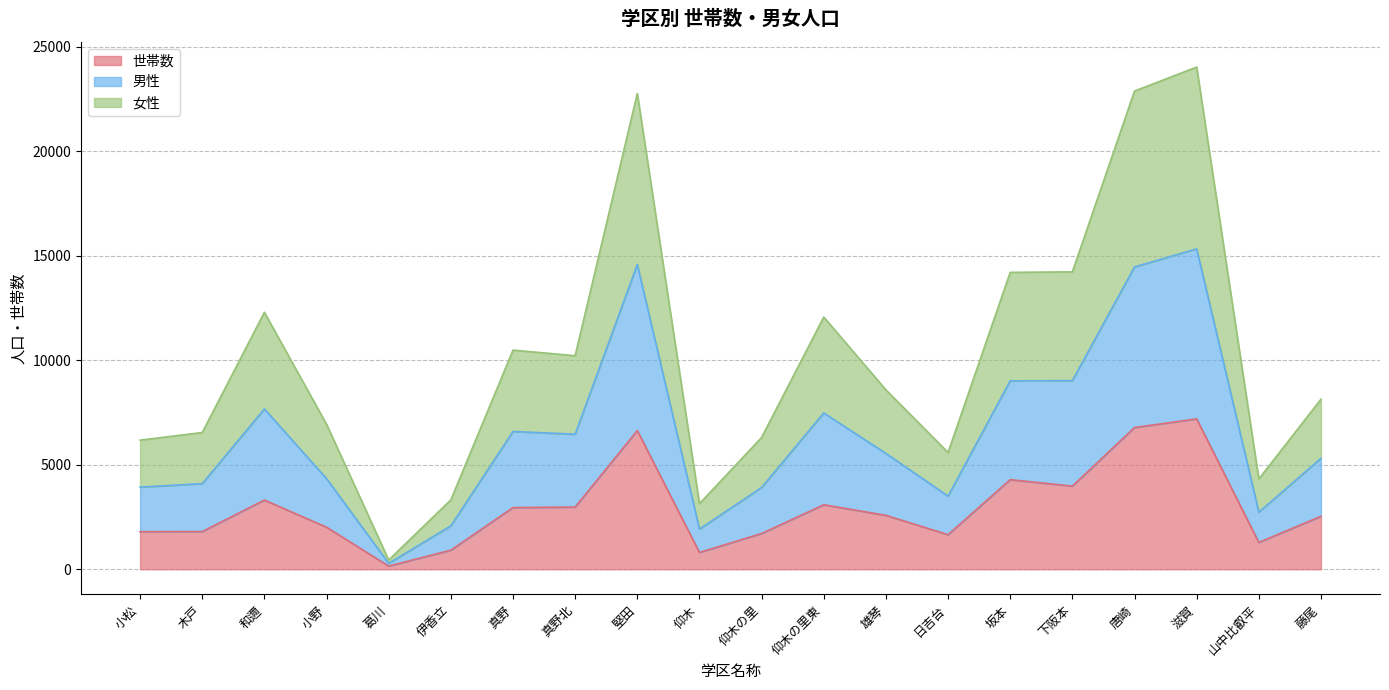

True or false: 男性 and 世帯数 intersect in this chart.

False